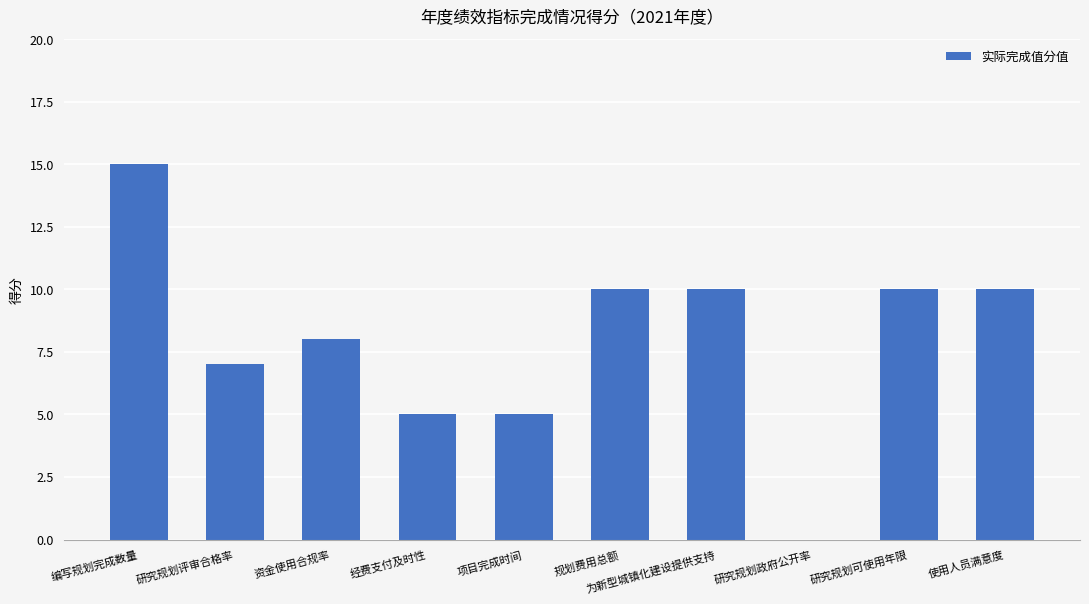

What is the sum of the values at 资金使用合规率 and 项目完成时间?

13